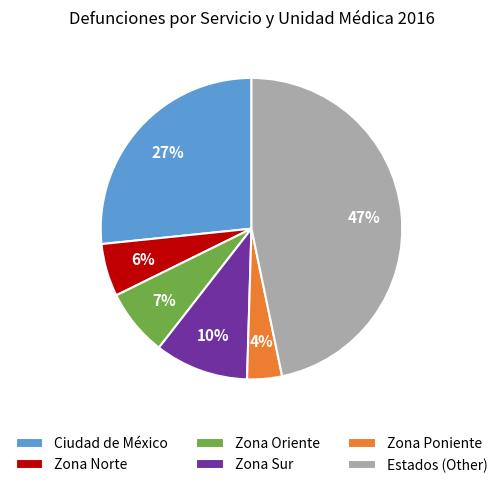

To the nearest percent, what percentage of the pie is Zona Sur?

10%